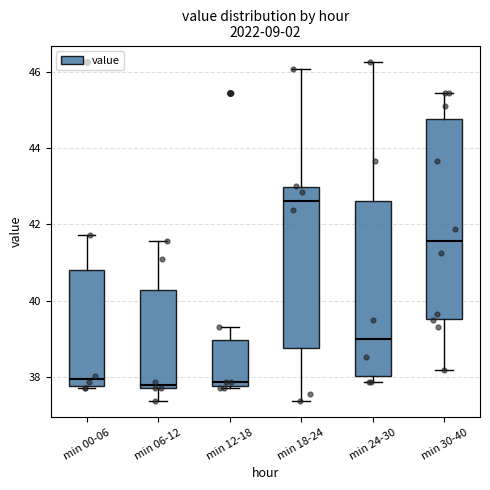

Reading left to right, read every box against the y-axis: the position of its median line, the range the box covers, and the ends of its whiskers. The values are not printed on the chart, so give them approximately, as read against the axis.

min 00-06: median 38.0, box 37.8 to 40.8, whiskers 37.8 to 41.8
min 06-12: median 37.8 (just above the box's lower edge), box 37.8 to 40.2, whiskers 37.4 to 41.6
min 12-18: median 37.8 (just above the box's lower edge), box 37.8 to 39.0, whiskers 37.8 to 39.4
min 18-24: median 42.6, box 38.8 to 43.0, whiskers 37.4 to 46.0
min 24-30: median 39.0, box 38.0 to 42.6, whiskers 37.8 to 46.2
min 30-40: median 41.6, box 39.6 to 44.8, whiskers 38.2 to 45.4